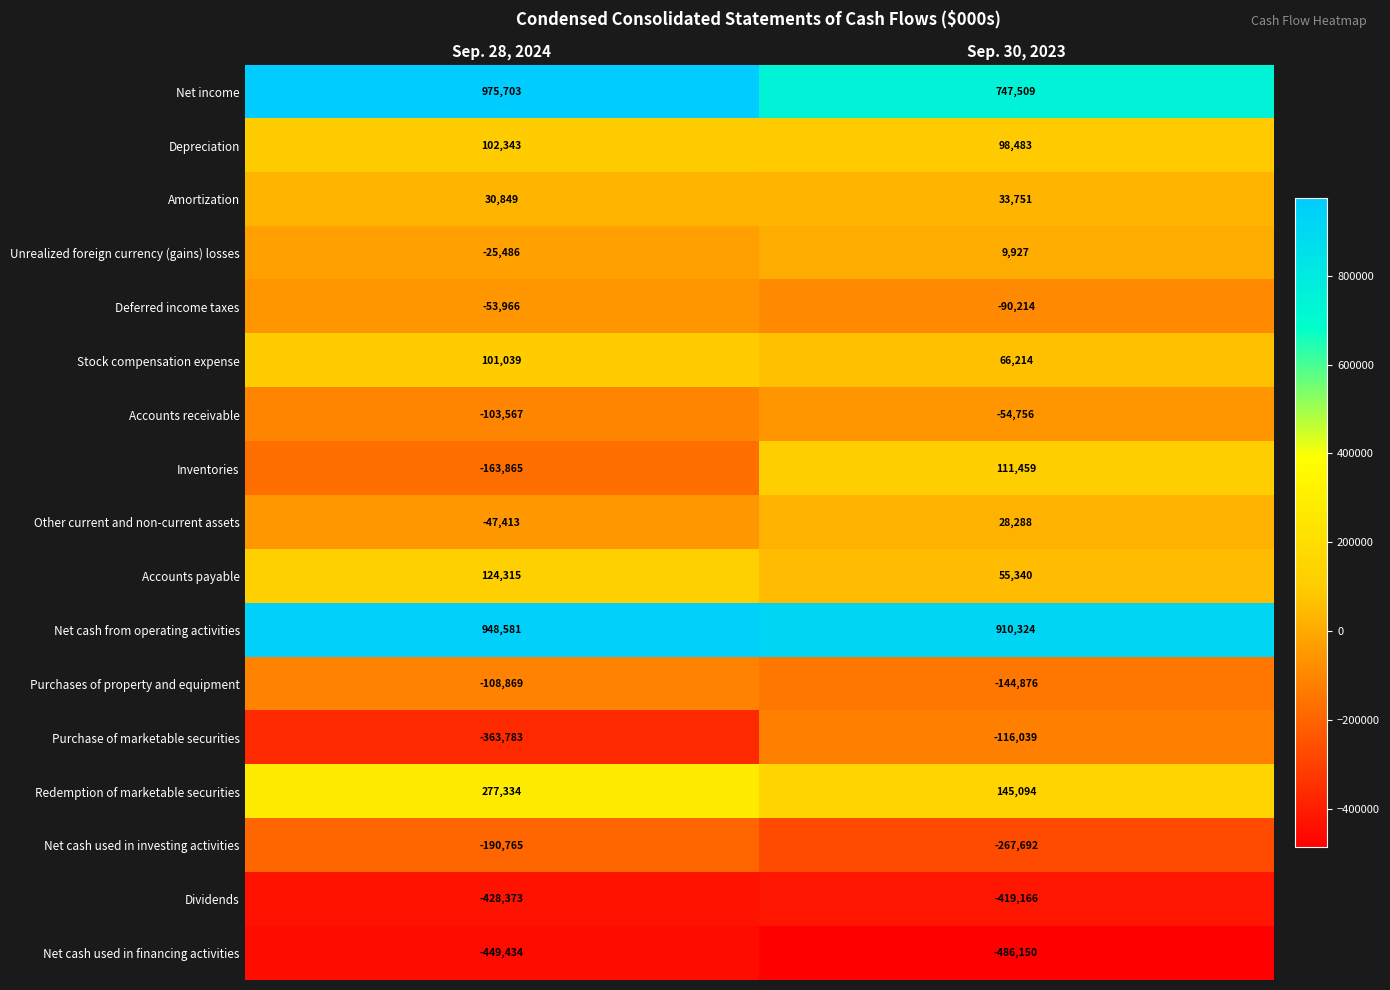

What is the maximum value shown in the chart?

975703